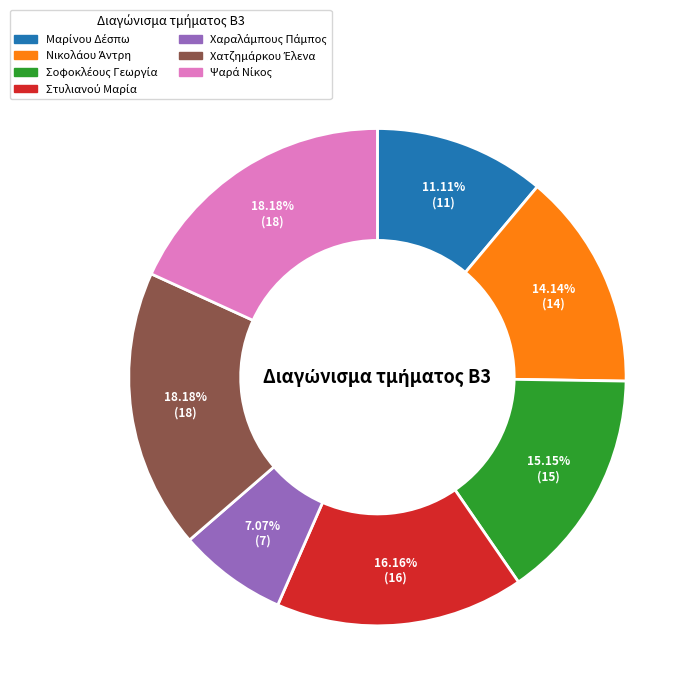

Is there a majority slice in this chart?

No